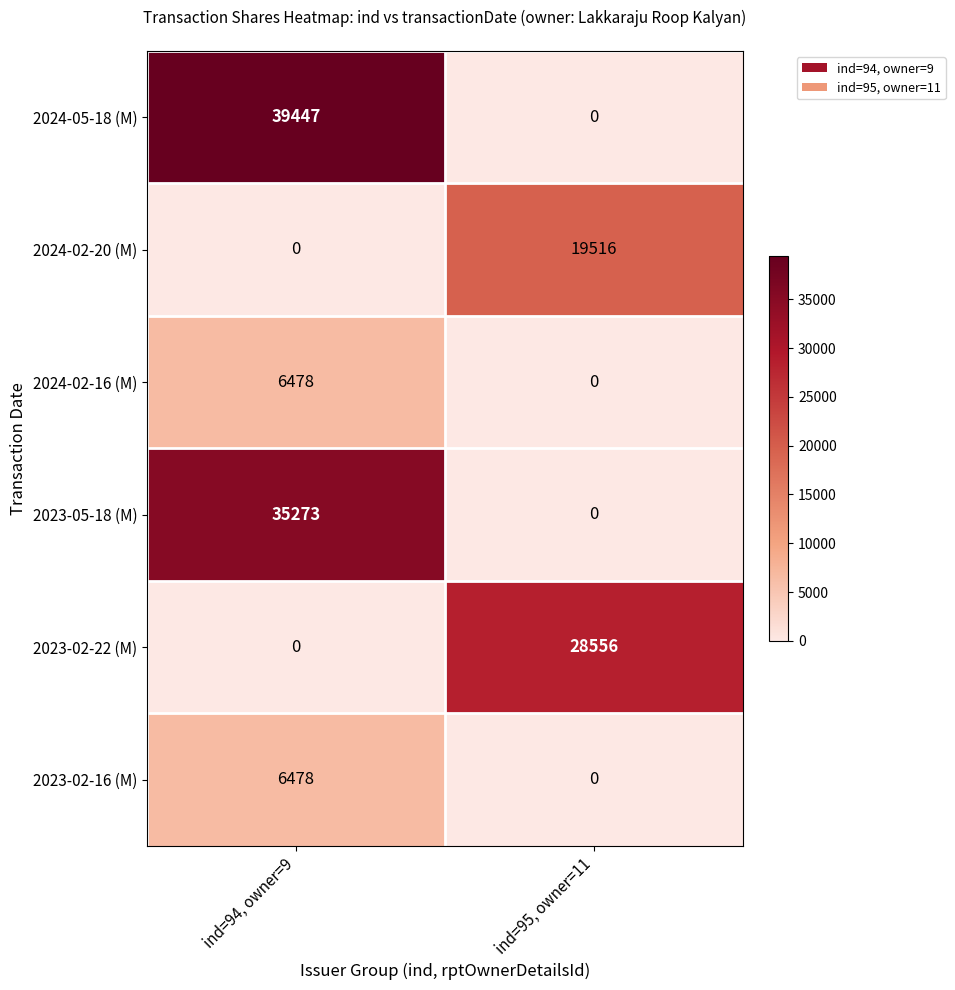

At how many categories does at least one series exceed 39049?

1